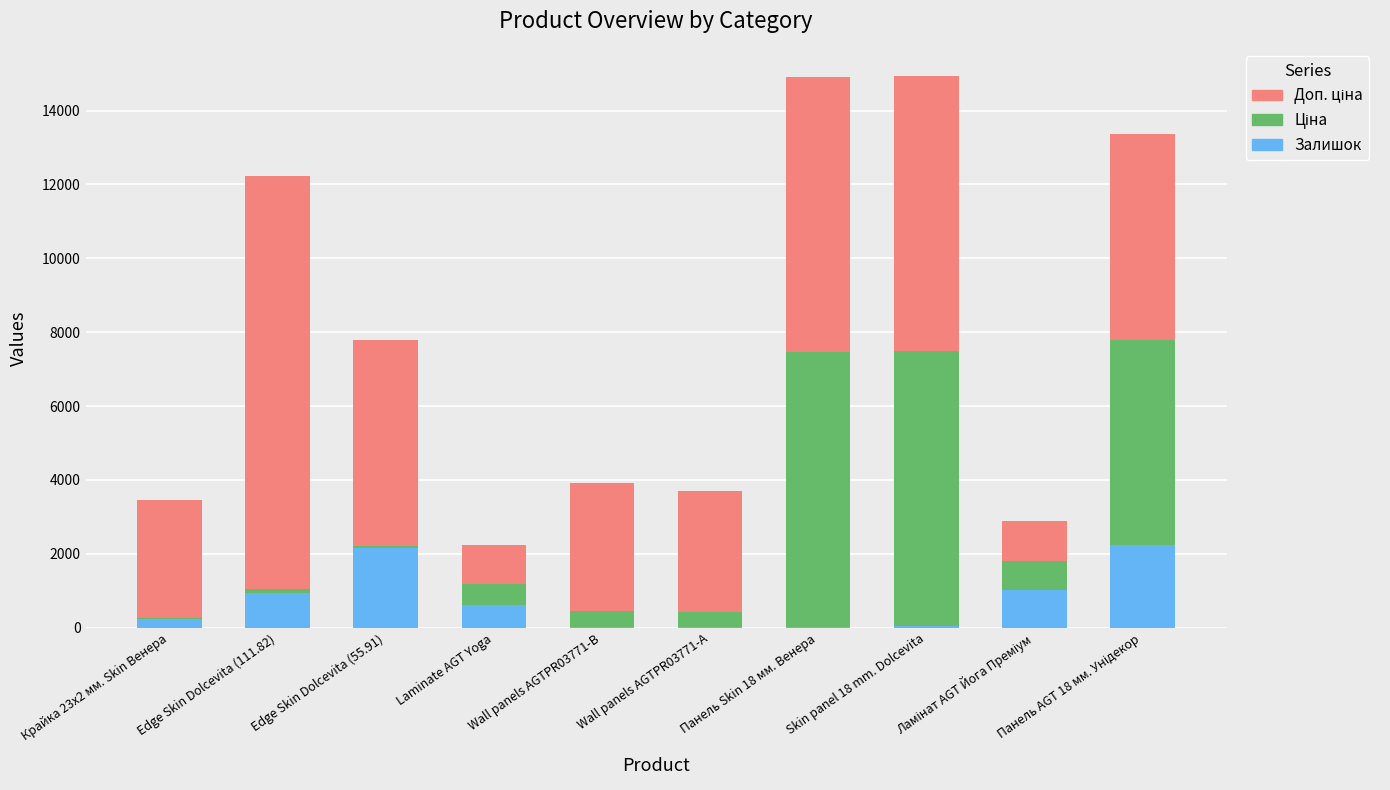

What is the highest value of the Залишок series?

2233.4